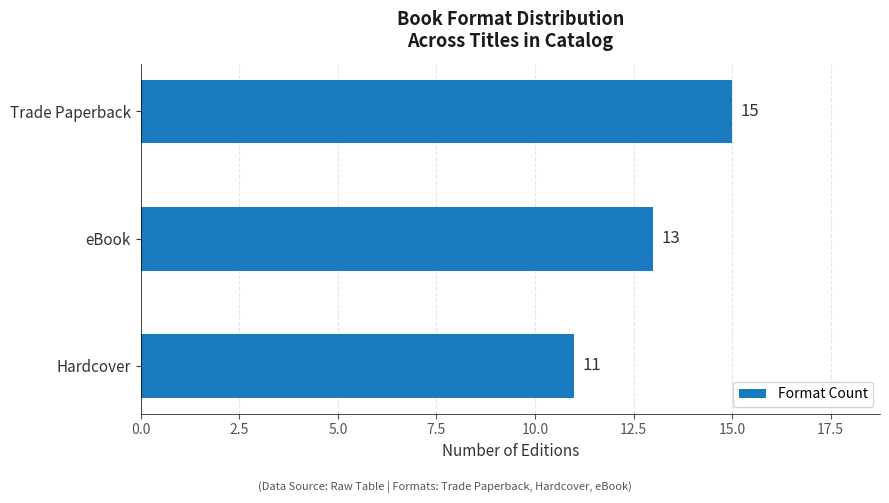

Are the bars grouped side by side (vs. stacked)?

No